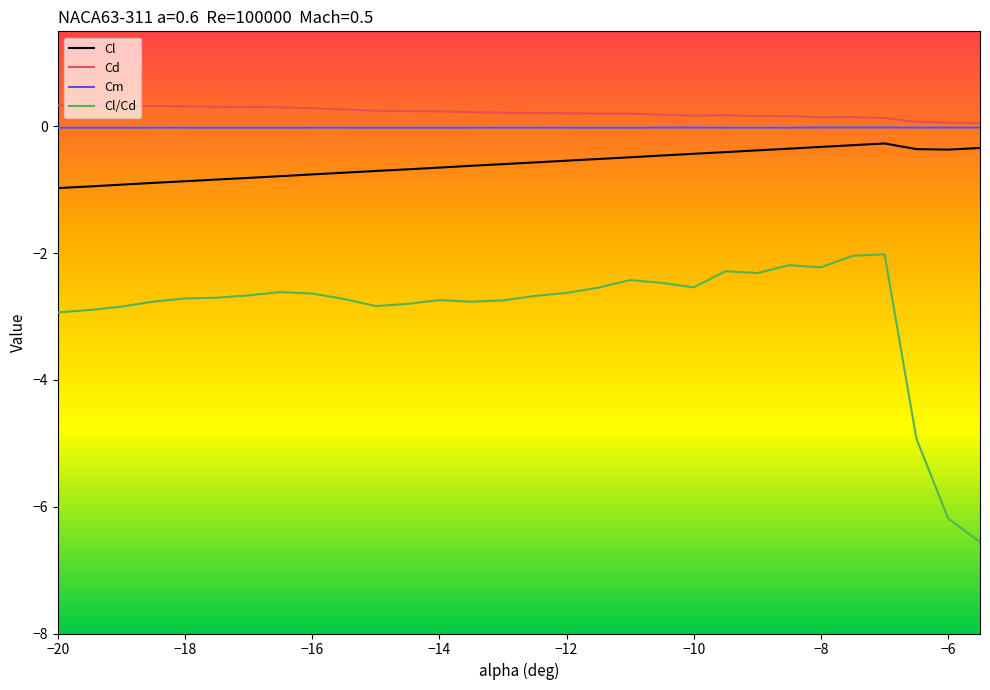

How many categories are shown in the chart?

30